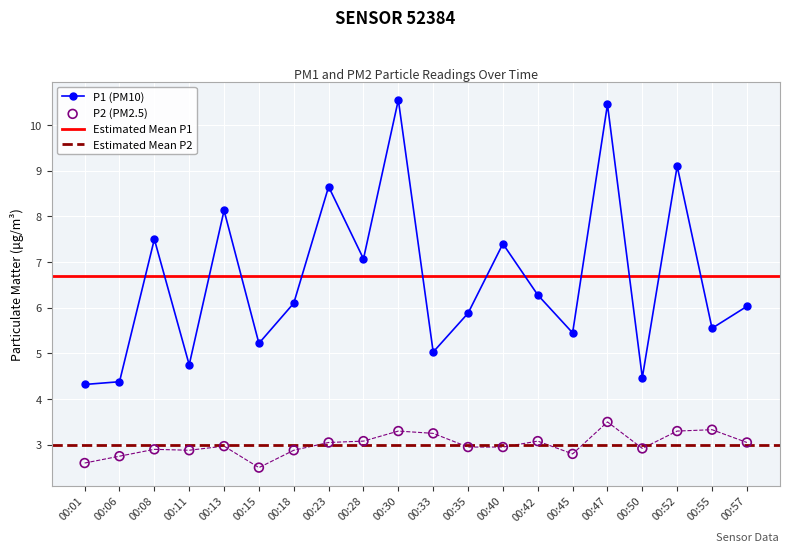

Which series has the widest spread of Y values?

P1